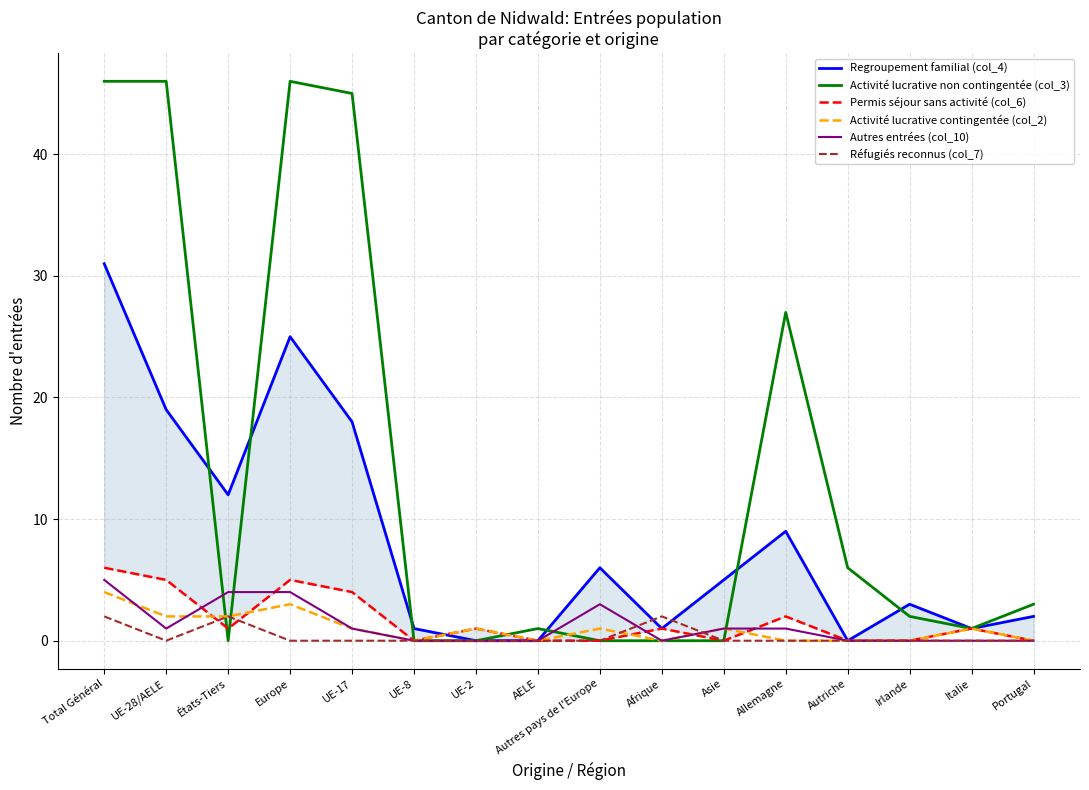

What is the spread (max minus min) of values at UE-28/AELE?

46